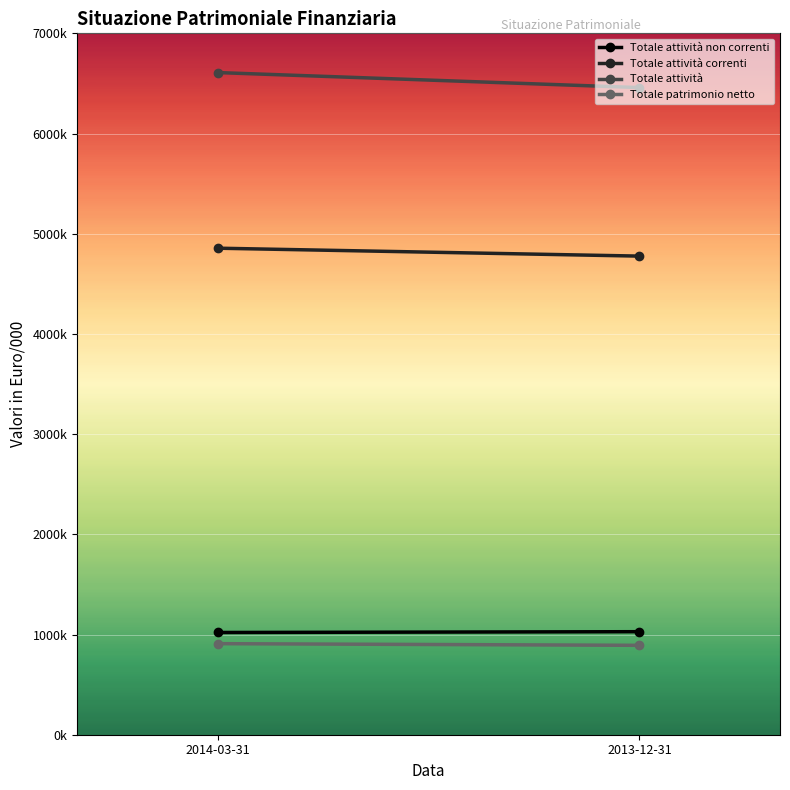

What is the maximum value for Totale attività non correnti?

1028292